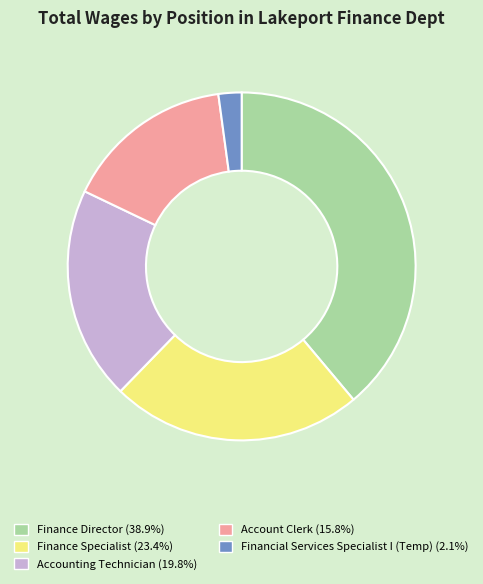

How many segments does this pie chart have?

5